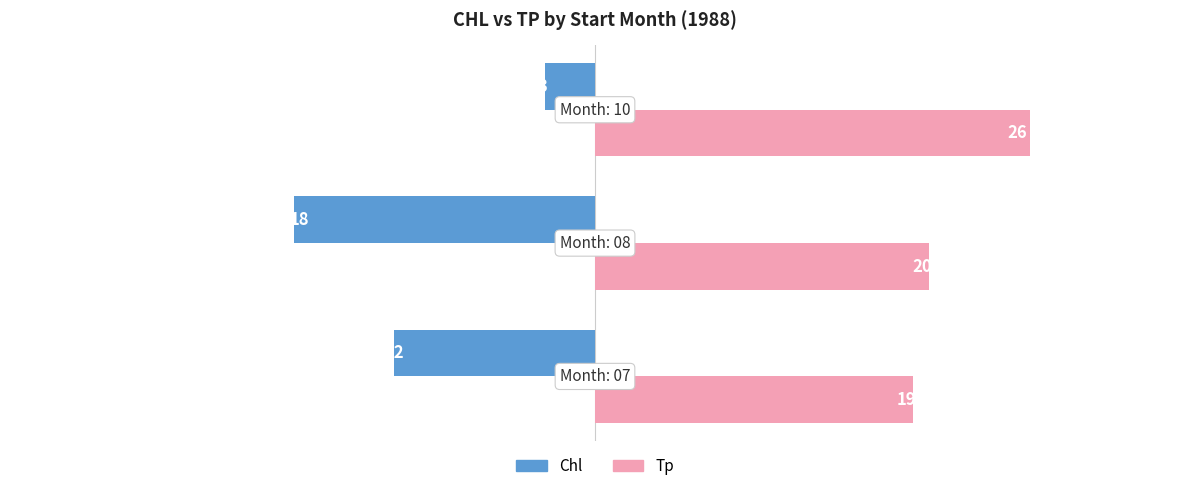

What is the sum of all Chl values?

-33